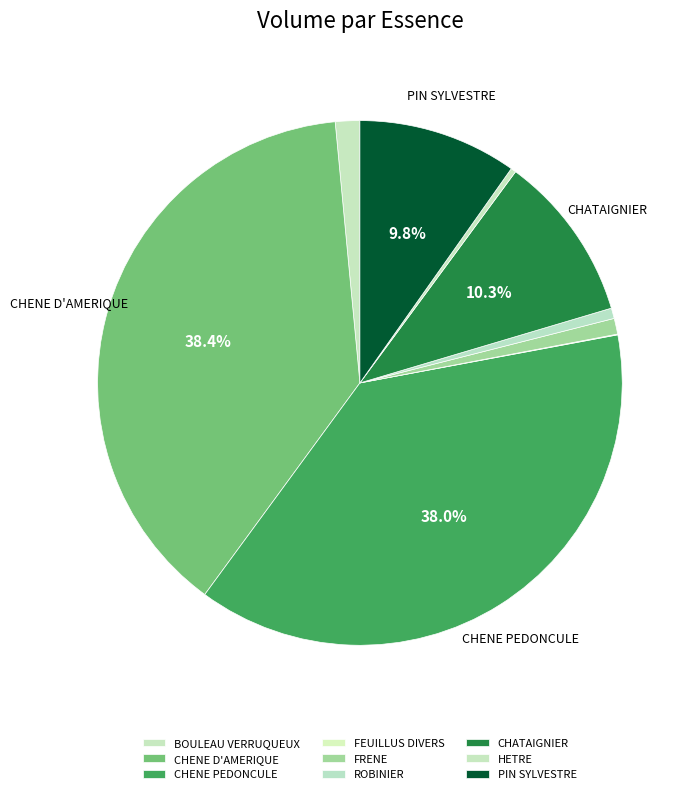

Which category has the smallest portion of the pie?

FEUILLUS DIVERS